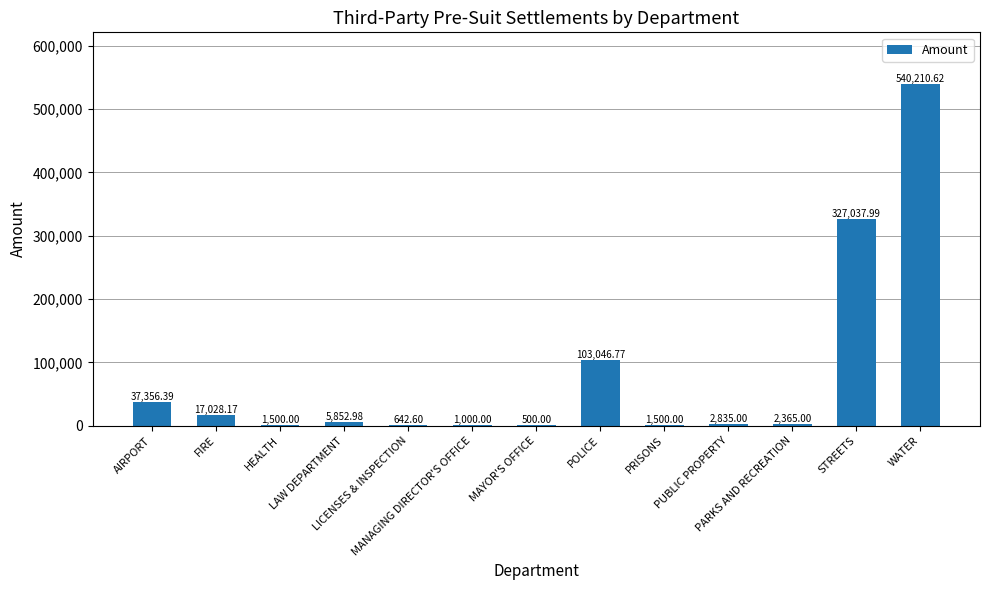

What is the label of the 3rd bar from the left?

HEALTH